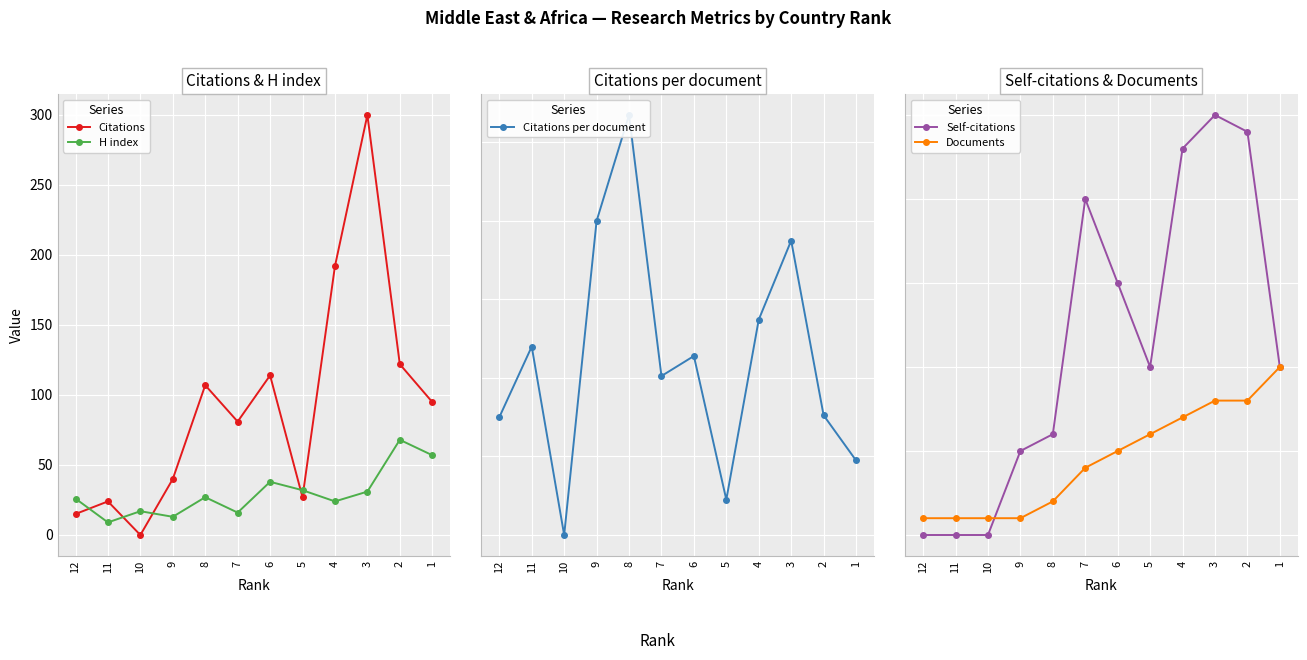

Read the H index value at 2.

68